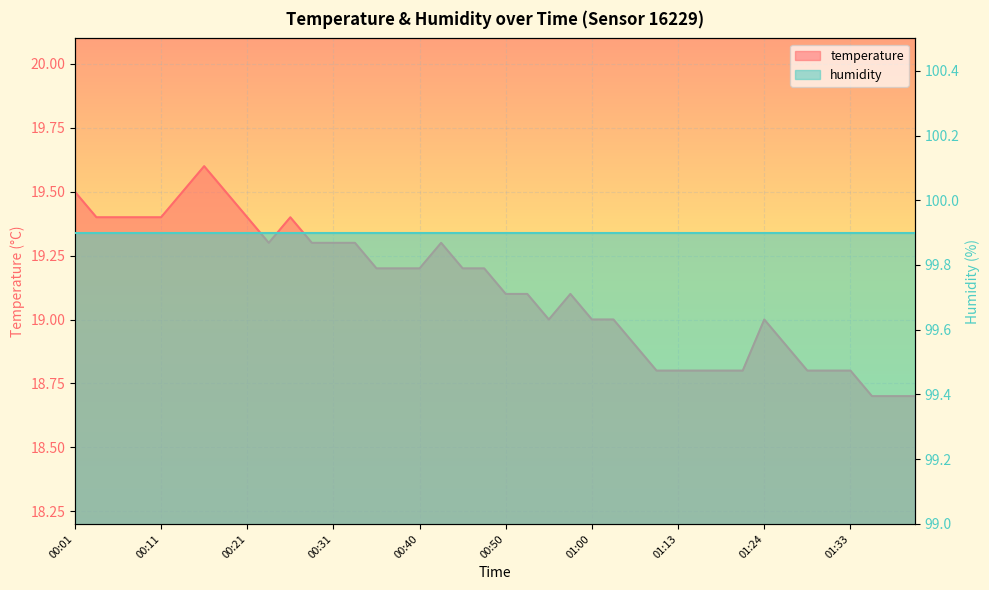

Reading left to right, what are all the values shown in this chart?

19.5	19.4	19.4	19.4	19.4	19.5	19.6	19.5	19.4	19.3	19.4	19.3	19.3	19.3	19.2	19.2	19.2	19.3	19.2	19.2	19.1	19.1	19.0	19.1	19.0	19.0	18.9	18.8	18.8	18.8	18.8	18.8	19.0	18.9	18.8	18.8	18.8	18.7	18.7	18.7